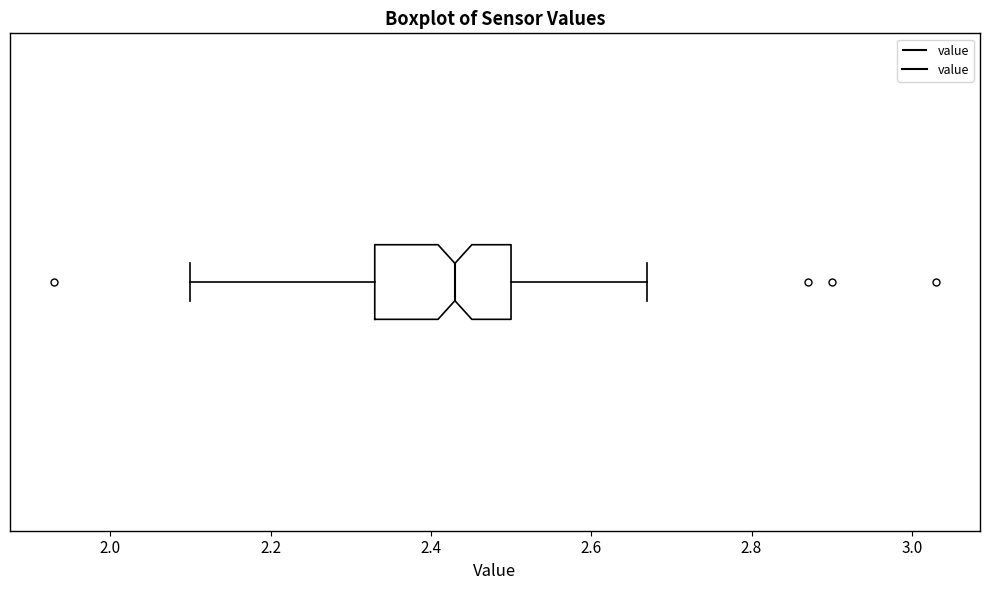

Read this box plot against the x-axis: the position of the median line, the range covered by the box, and the ends of both whiskers. The values are not printed on the chart, so give them approximately, as read against the axis.

median 2.44, box 2.34 to 2.50, whiskers 2.10 to 2.68